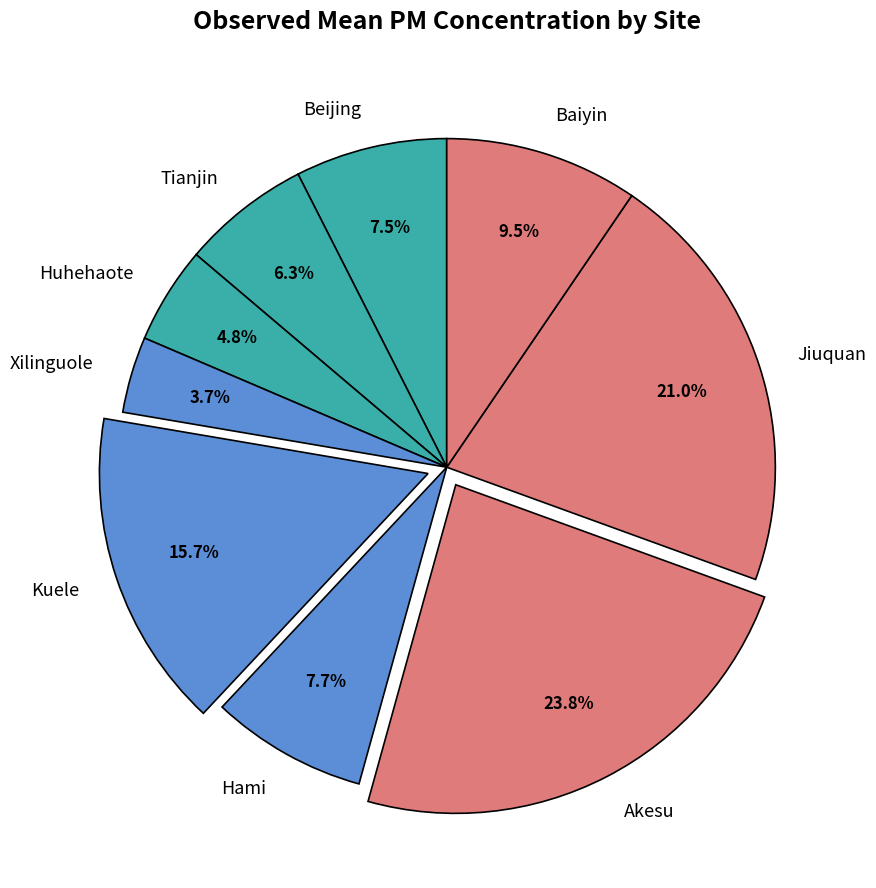

How many segments does this pie chart have?

9